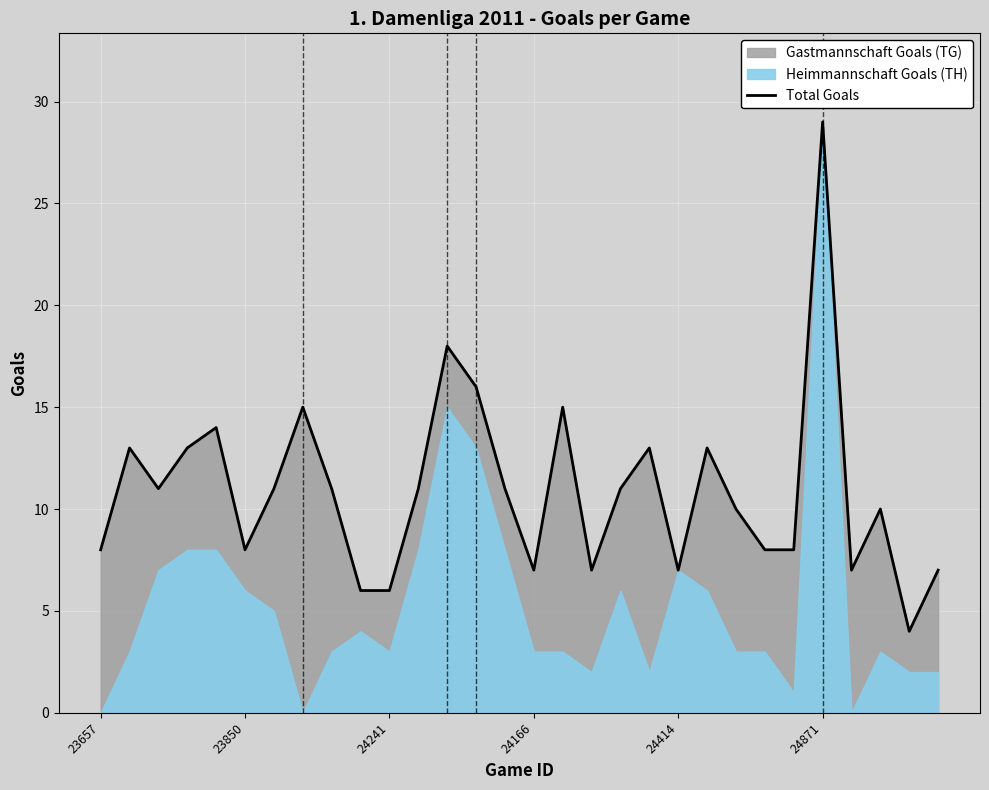

What is the minimum value for Total Goals?

4